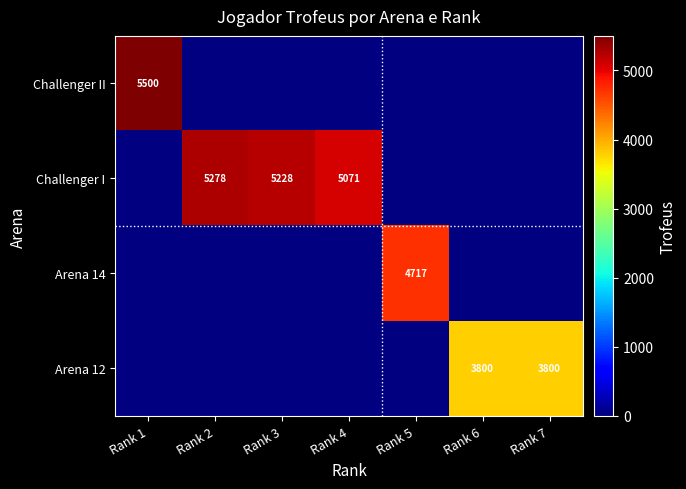

The value of Challenger II at Rank 1 is 9343. True or false?

False